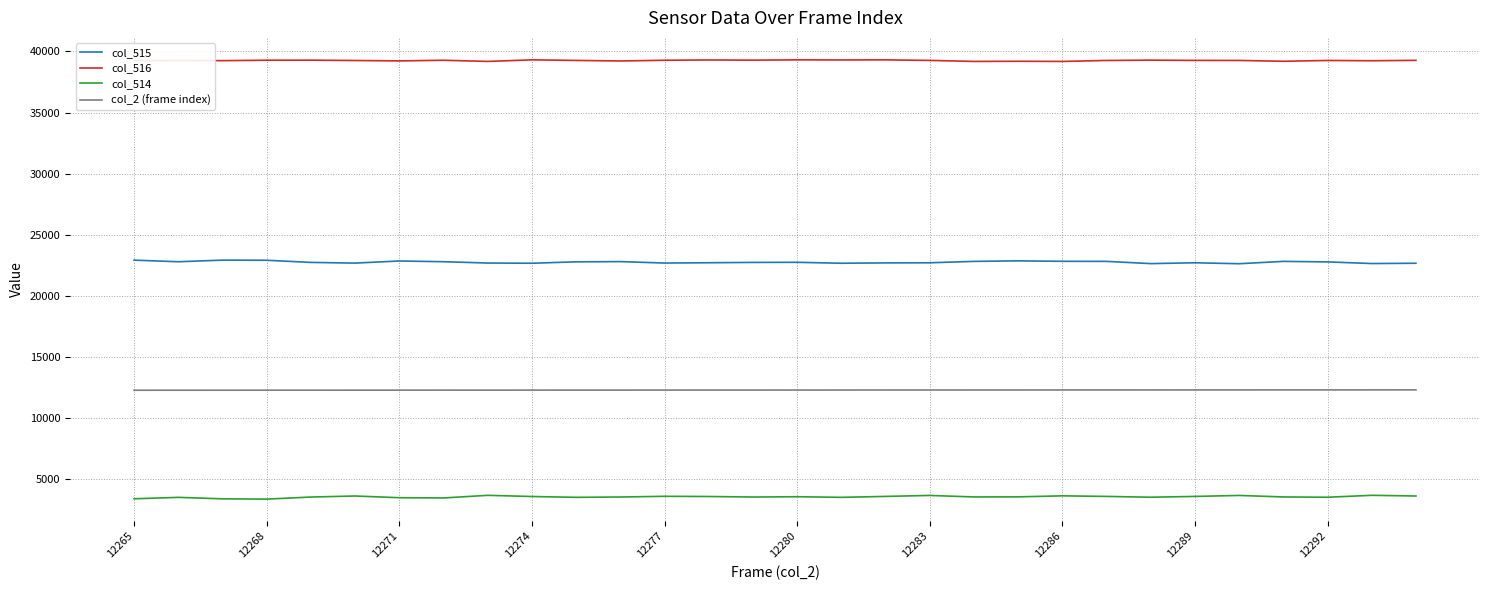

How many categories are shown in the chart?

30